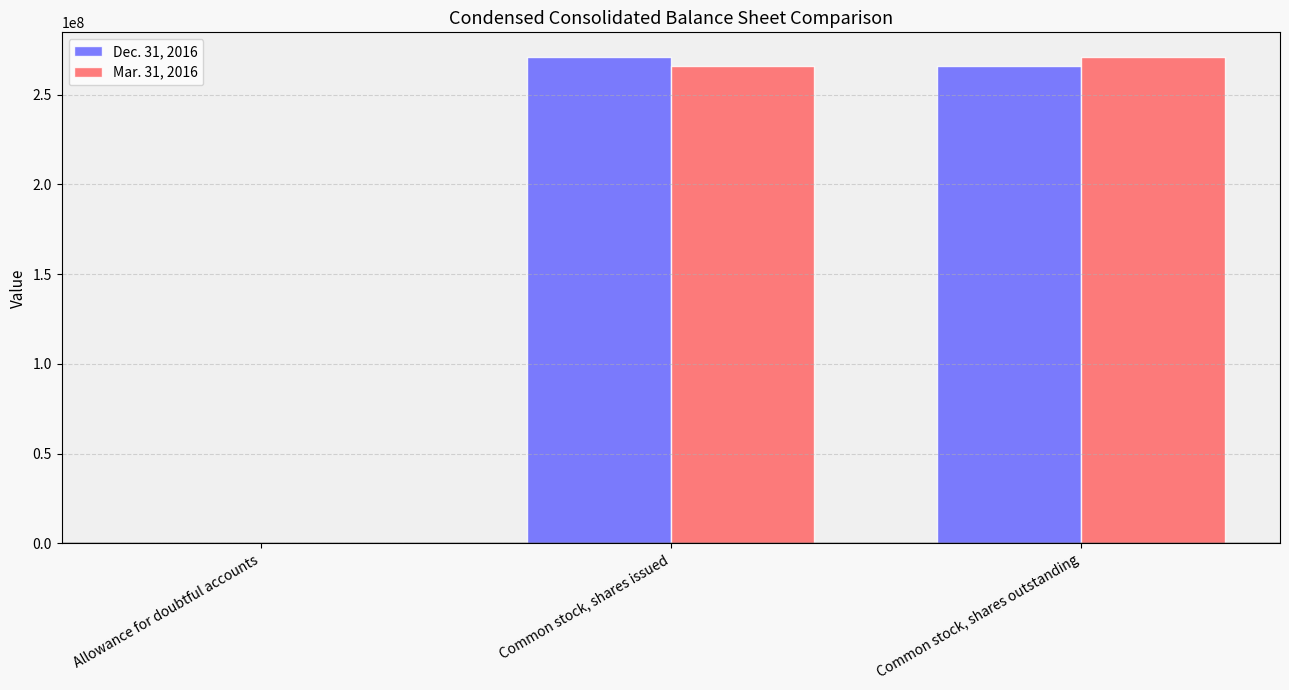

The Mar. 31, 2016 series shows 271188000 at Common stock, shares outstanding. True or false?

True